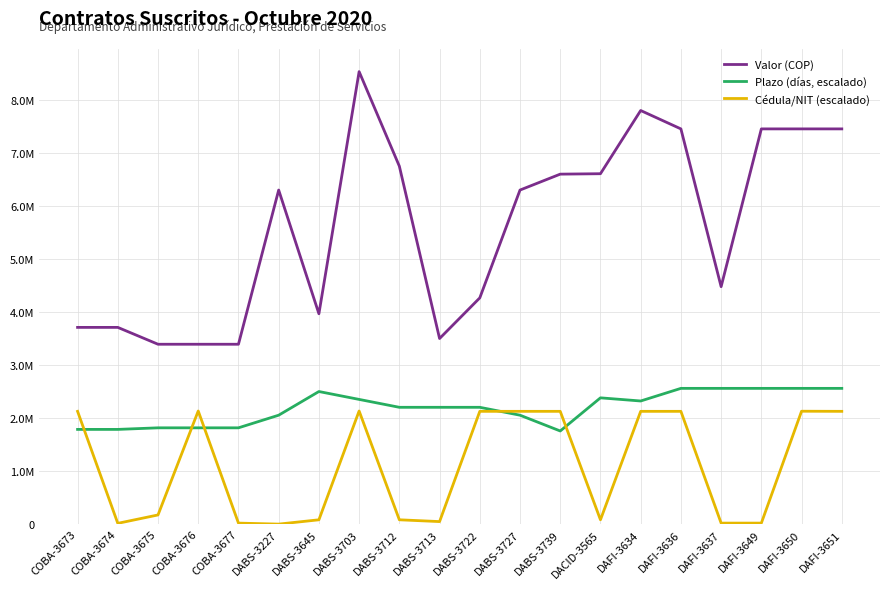

Where is Valor (COP) nearest to the value 5962666?

DABS-3227